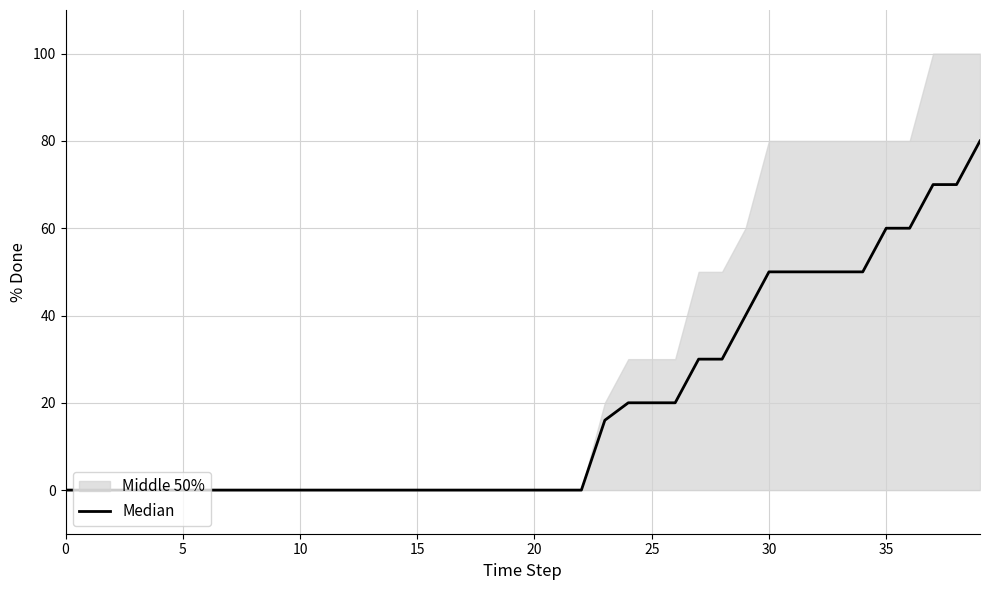

Where is the data nearest to the value 40?

29